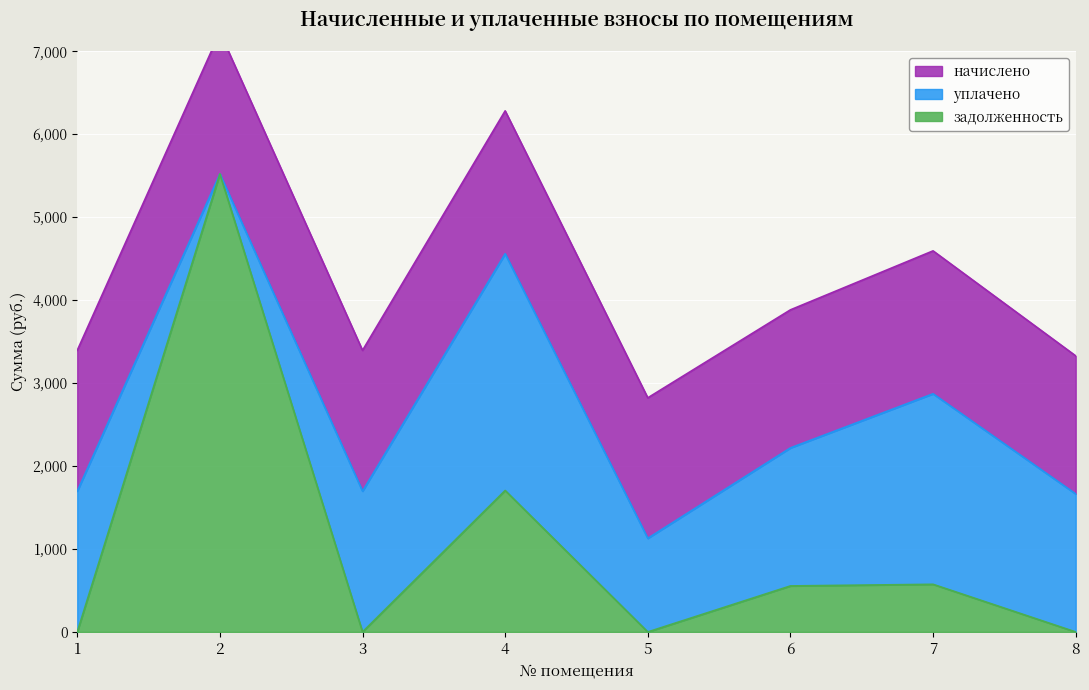

At how many categories does at least one series exceed 1383?

8